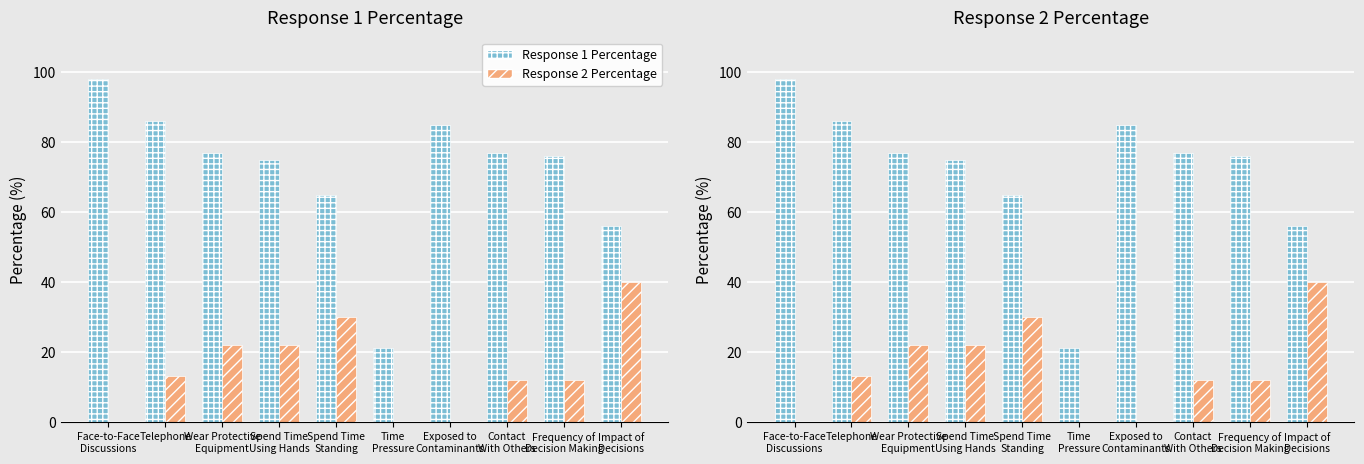

What is the label of the 6th bar from the left?

Time
Pressure